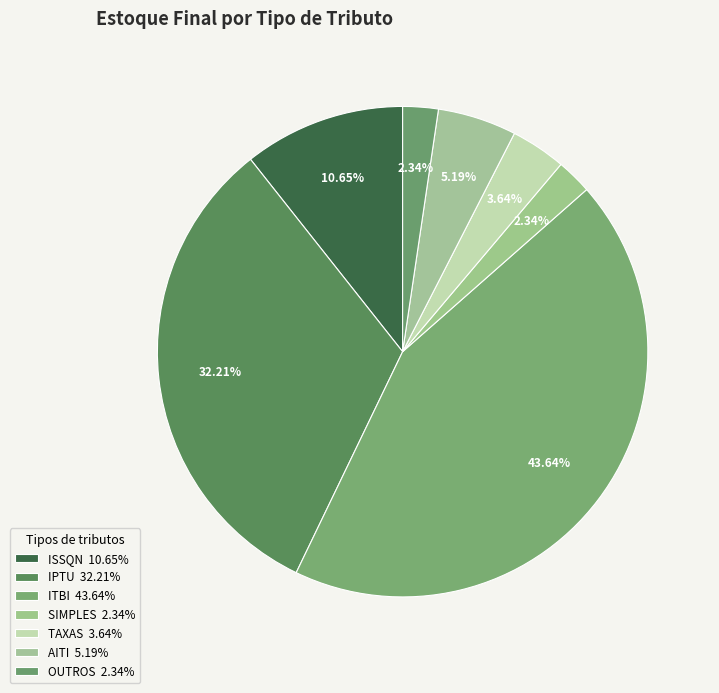

To the nearest percent, what percentage of the pie is OUTROS?

2%